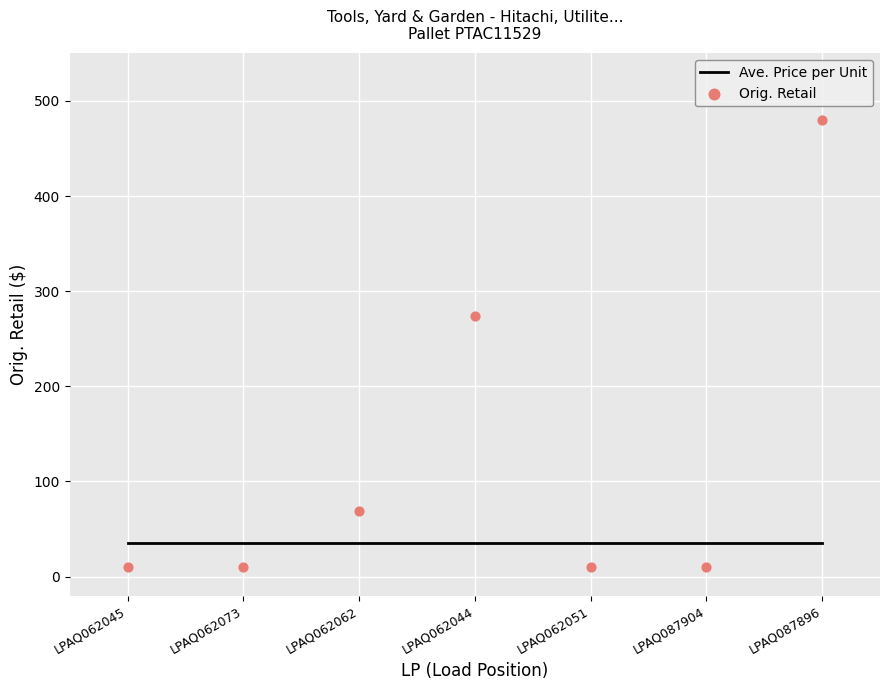

Which series has the largest total across all categories?

Orig. Retail